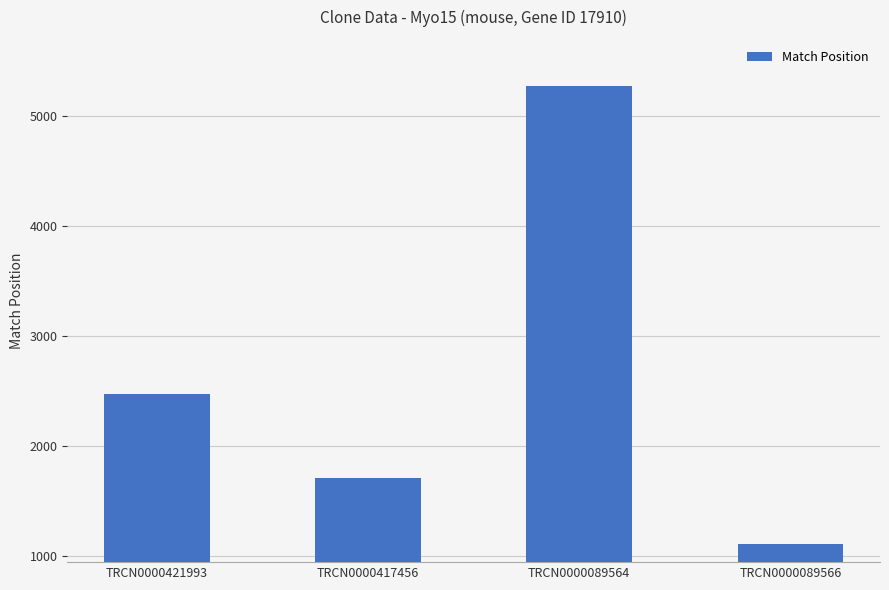

Is it true that the value at TRCN0000417456 is 1708?

True